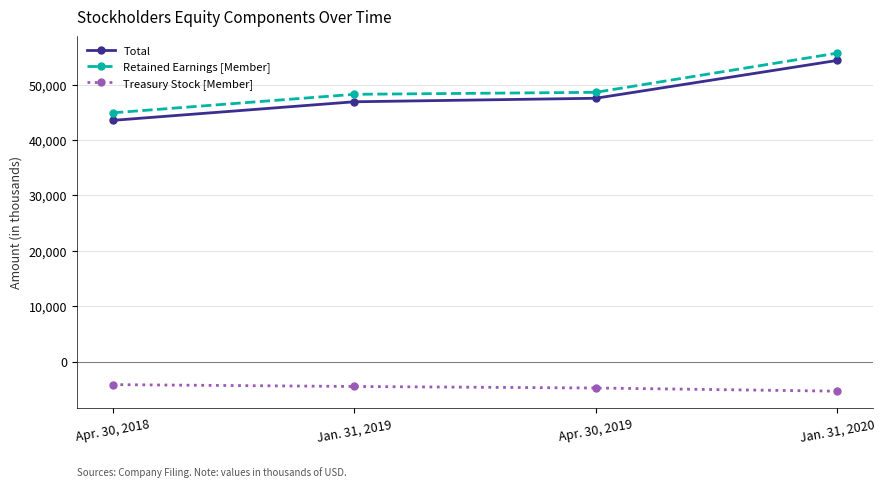

What is the sum of the Retained Earnings [Member] values at Jan. 31, 2019 and Apr. 30, 2018?

93140